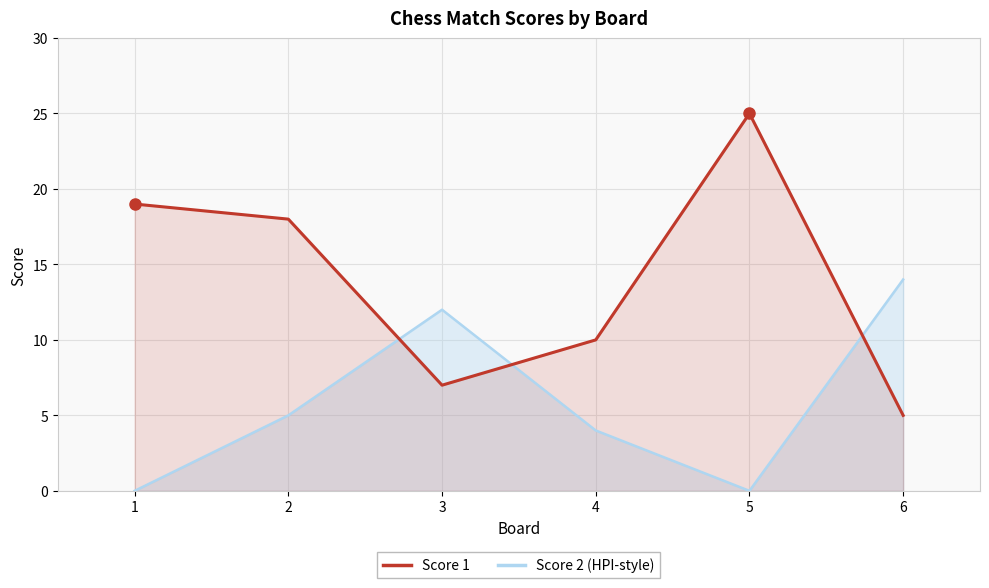

What is the highest value of the Score 1 series?

25